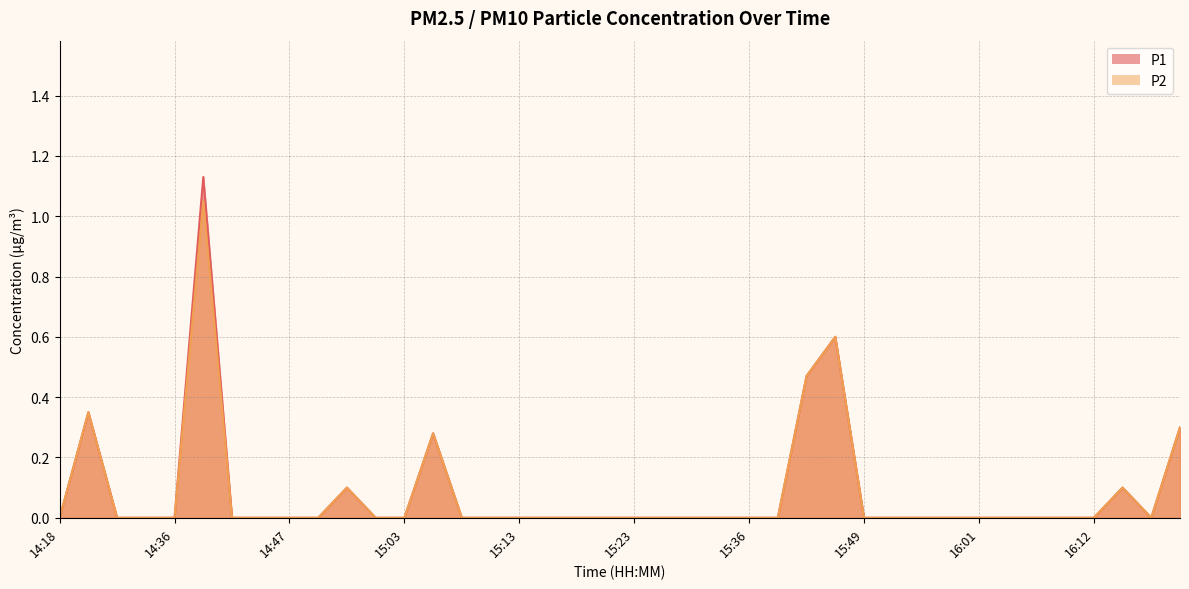

True or false: P1 has a value of 0.0 at 16:01.

True